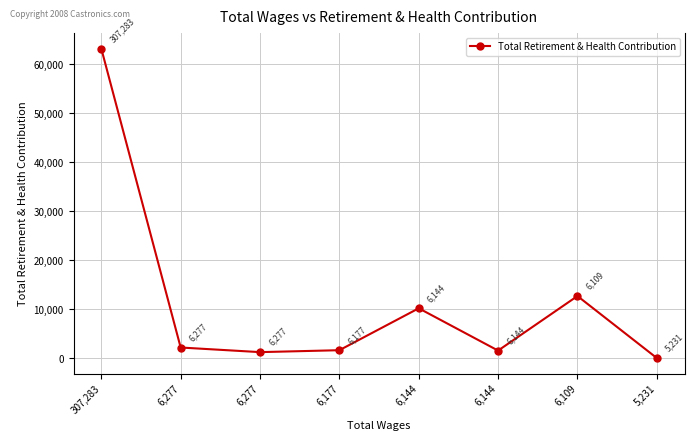

How many data points does each series have?

8